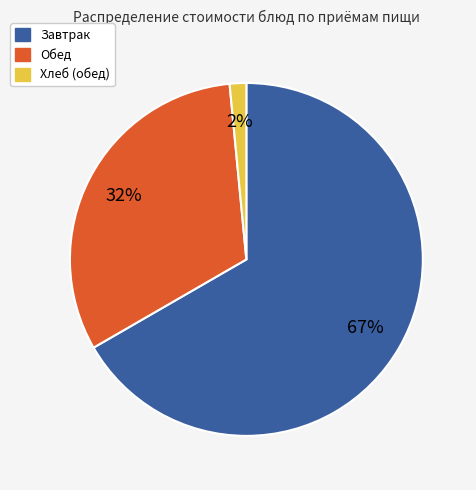

To the nearest percent, what is the average slice percentage?

33%